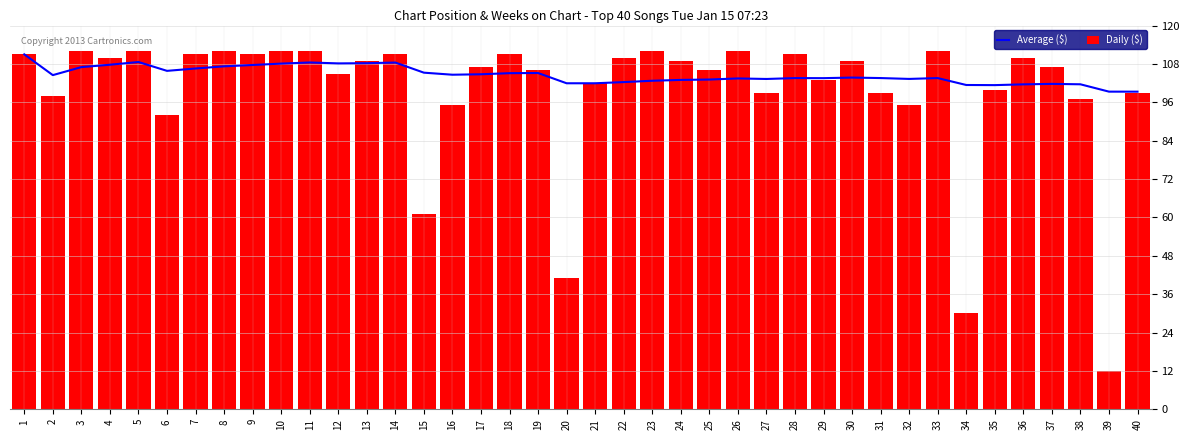

Reading left to right, extract all data points from this chart.

Average ($): 1=111.0	2=104.5	3=107.0	4=107.8	5=108.6	6=105.8	7=106.6	8=107.2	9=107.7	10=108.1	11=108.5	12=108.2	13=108.2	14=108.4	15=105.3	16=104.6	17=104.8	18=105.1	19=105.2	20=102.0	21=102.0	22=102.3	23=102.7	24=103.0	25=103.1	26=103.5	27=103.3	28=103.6	29=103.6	30=103.7	31=103.6	32=103.3	33=103.6	34=101.4	35=101.4	36=101.6	37=101.8	38=101.6	39=99.3	40=99.3
Daily ($): 1=111.0	2=98.0	3=112.0	4=110.0	5=112.0	6=92.0	7=111.0	8=112.0	9=111.0	10=112.0	11=112.0	12=105.0	13=109.0	14=111.0	15=61.0	16=95.0	17=107.0	18=111.0	19=106.0	20=41.0	21=102.0	22=110.0	23=112.0	24=109.0	25=106.0	26=112.0	27=99.0	28=111.0	29=103.0	30=109.0	31=99.0	32=95.0	33=112.0	34=30.0	35=100.0	36=110.0	37=107.0	38=97.0	39=12.0	40=99.0